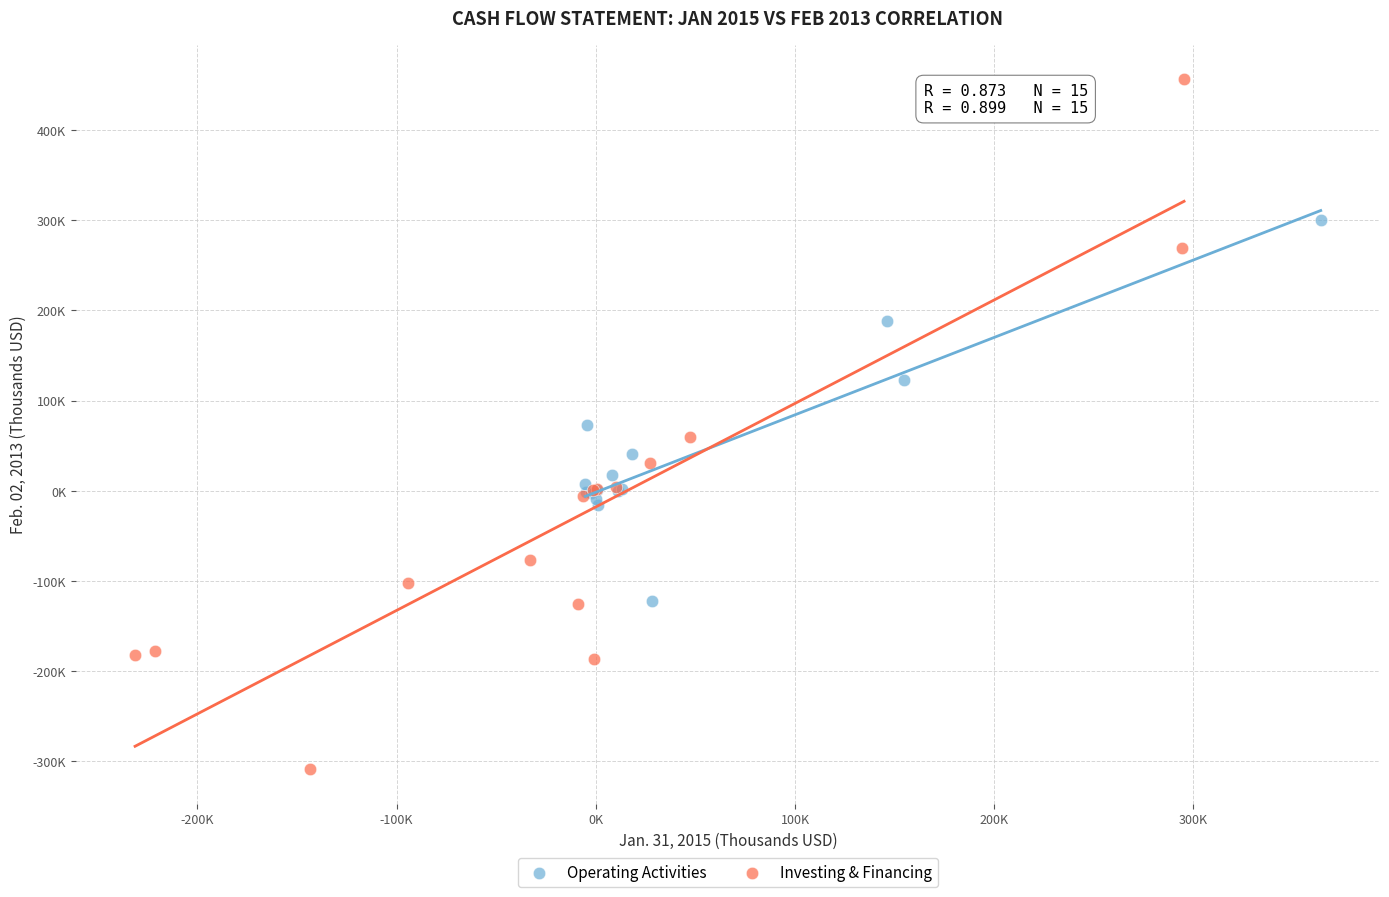

What are all the series names shown in the legend?

Operating Activities, Investing & Financing